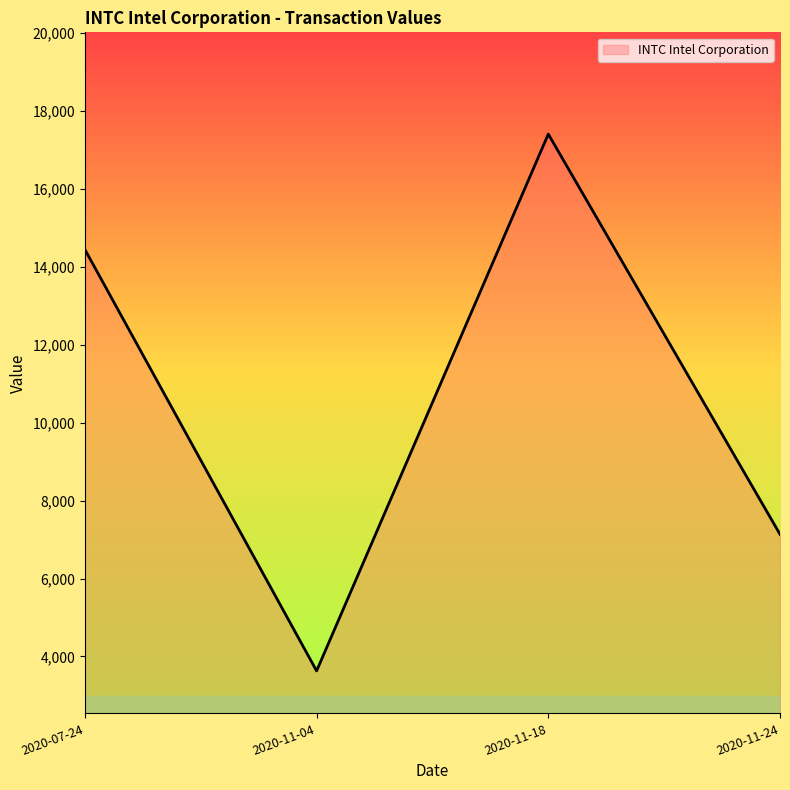

What is the average value?

10651.3